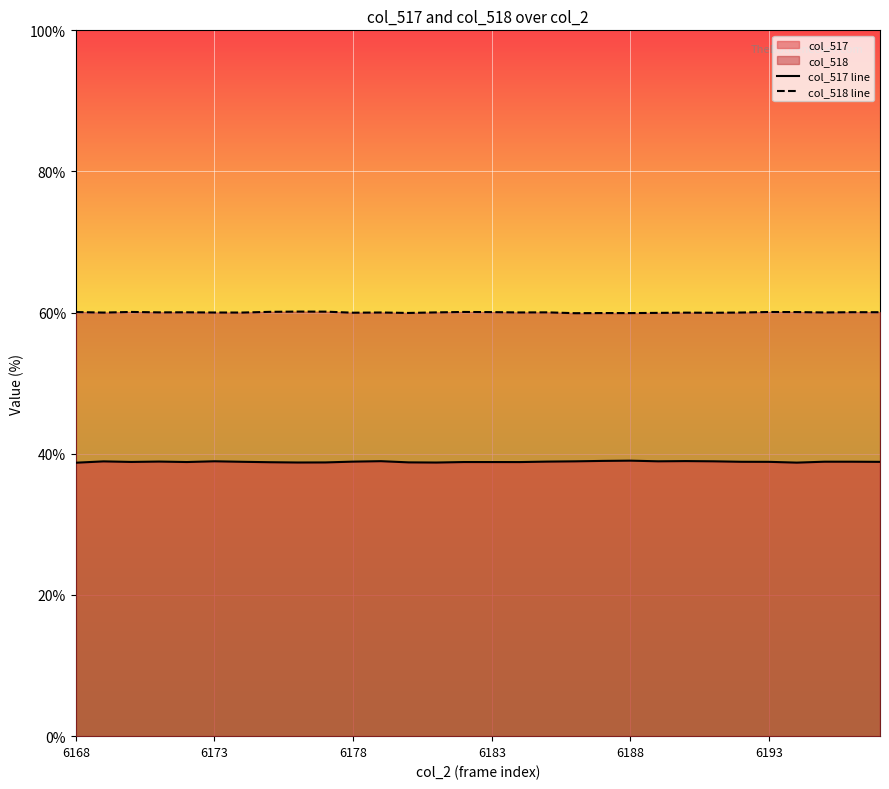

At which label does col_518 line first exceed 60?

6168